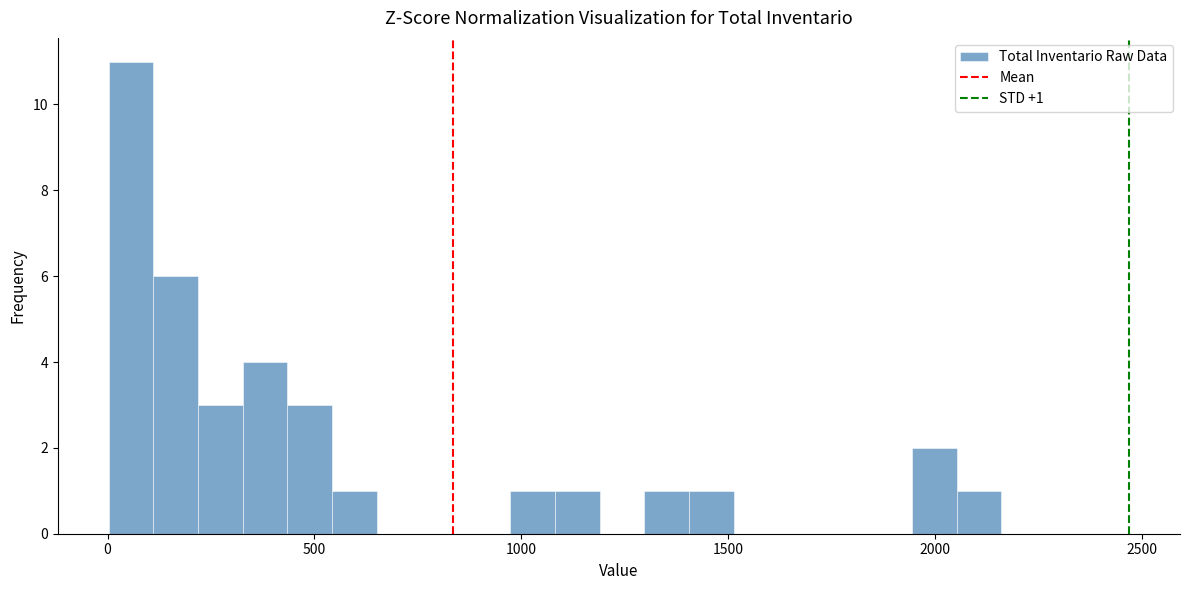

Read against the x-axis, roughly where is the centre of the tallest bar?

50